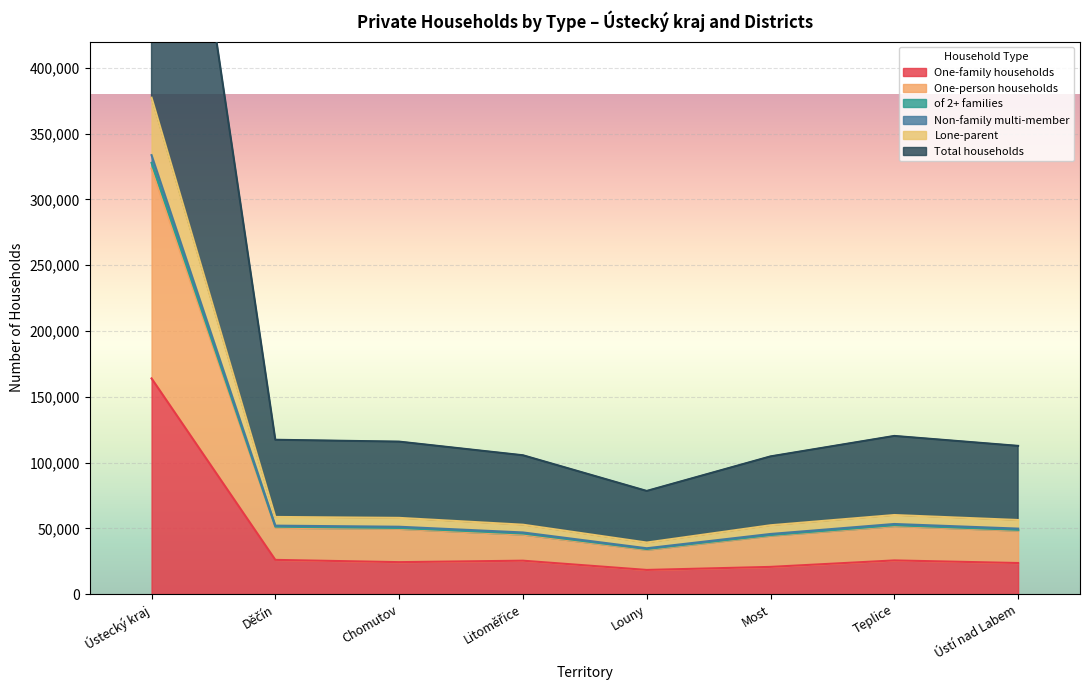

Which category has the highest value in the One-family households series?

Ústecký kraj